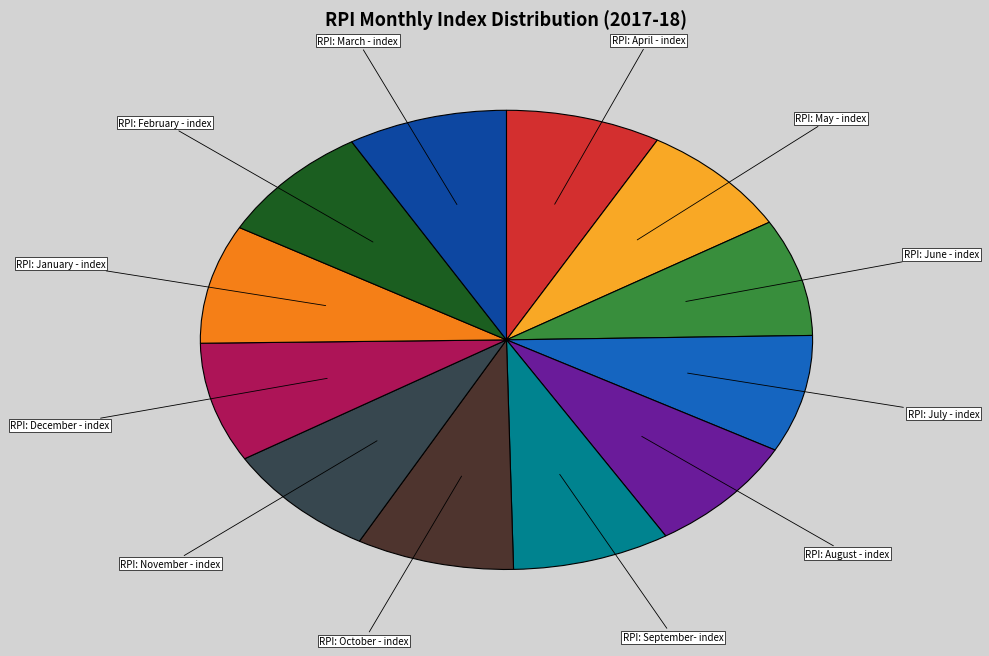

Count the number of slices in the pie.

12